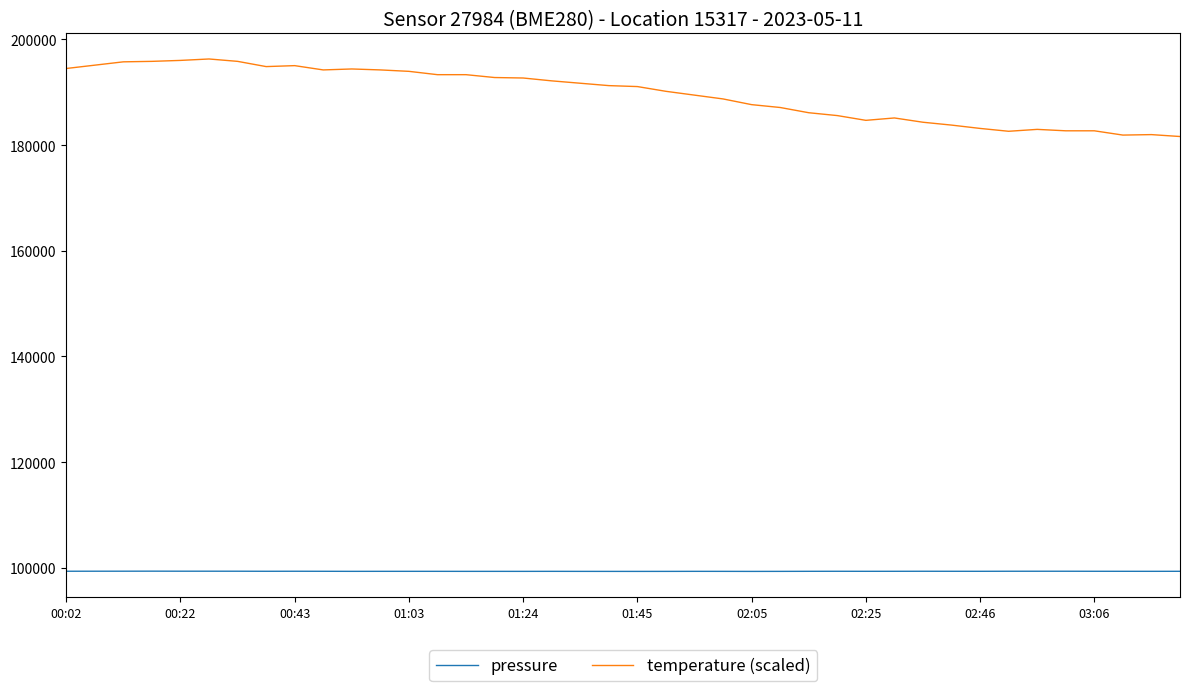

Rank the series by their maximum value, from lowest to highest.

pressure, temperature (scaled)